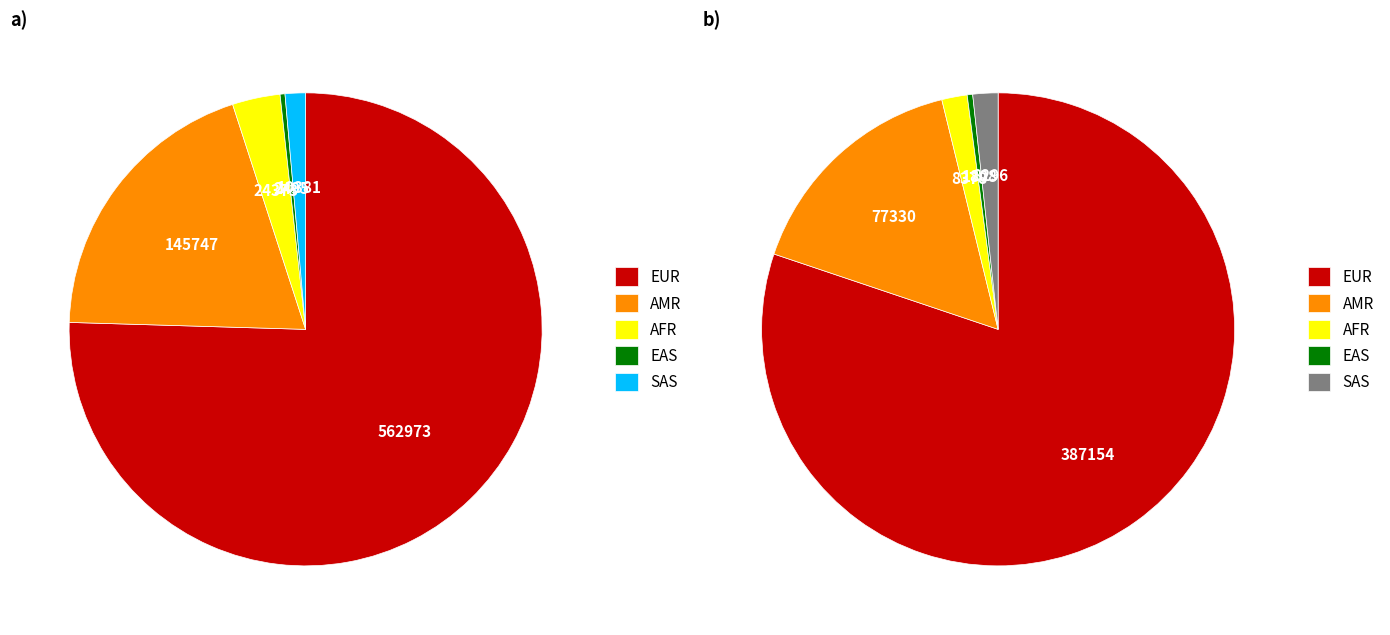

What percentage is NOT represented by EAS?

99.7%